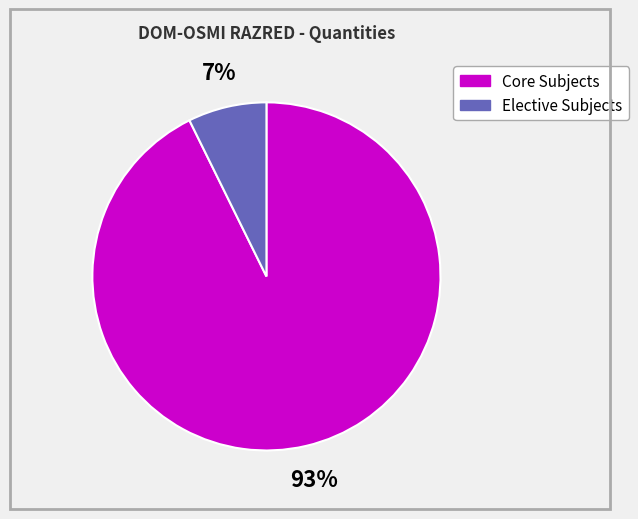

What is the largest slice in the pie chart?

Core Subjects